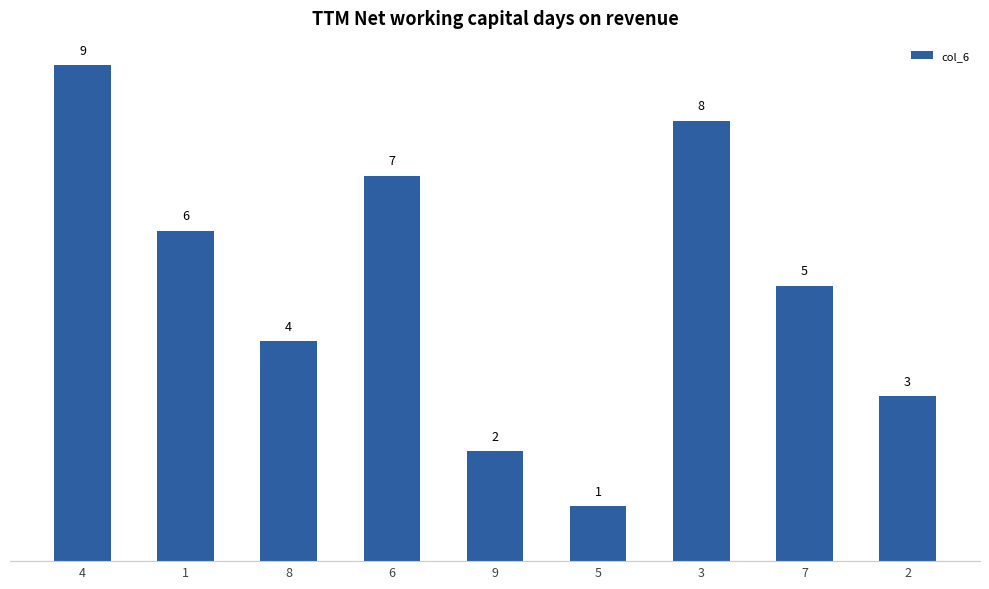

What is the sum of the values at 7 and 9?

7